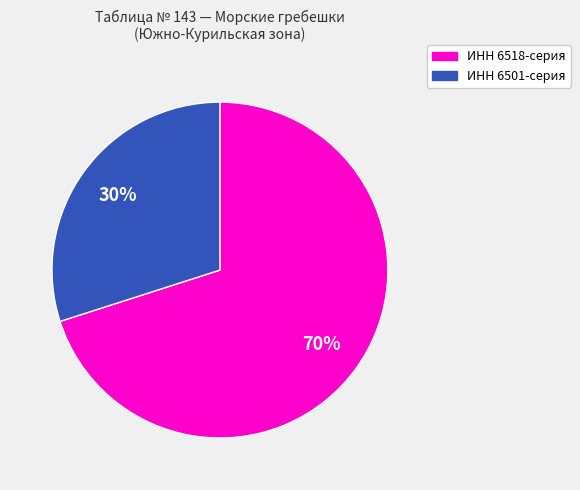

To the nearest percent, what is the difference between the largest and smallest slice percentages?

40%